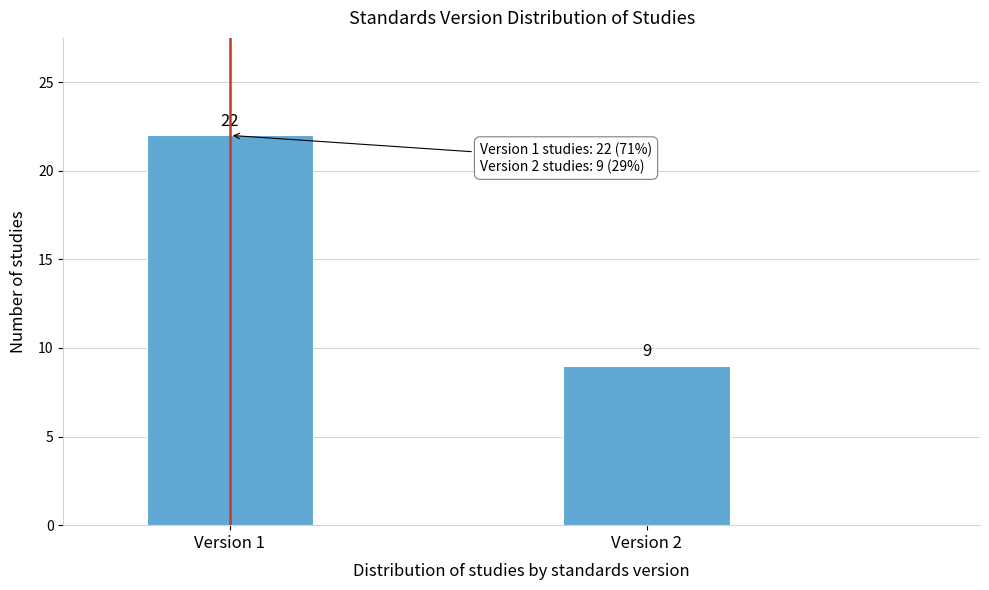

Reading right to left, extract all data points from this chart.

9	22